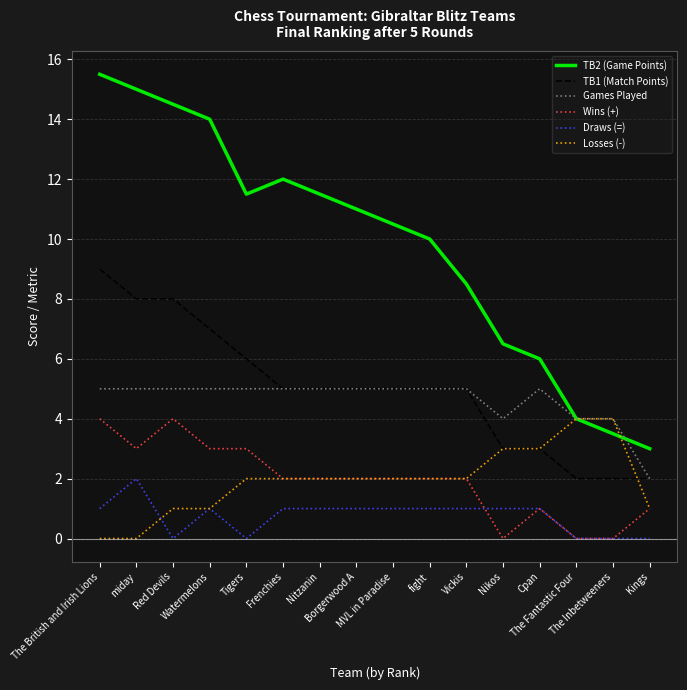

The value of Games Played at Nitzanin is 5.0. True or false?

True